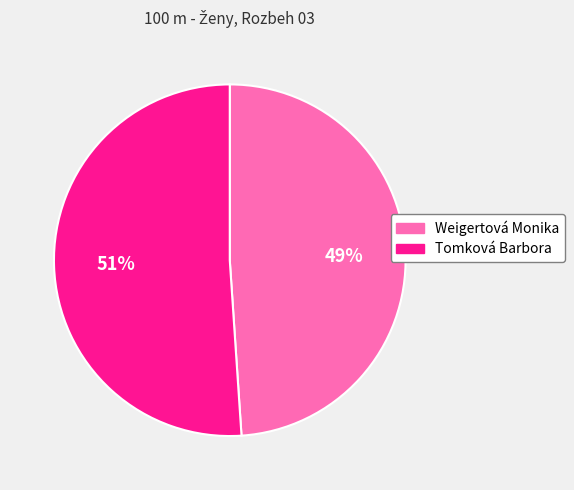

To the nearest percent, what percentage of the pie is Tomková Barbora?

51%